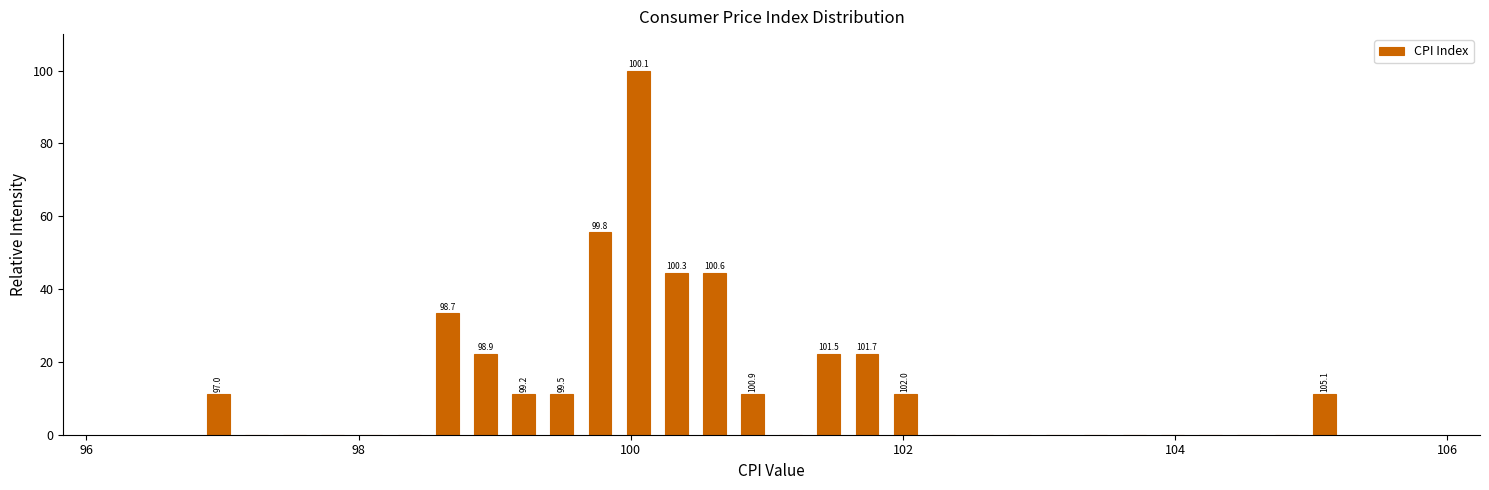

Around what value on the x-axis is the tallest bar? Give the approximate position of its centre, as read against the axis.

100.0